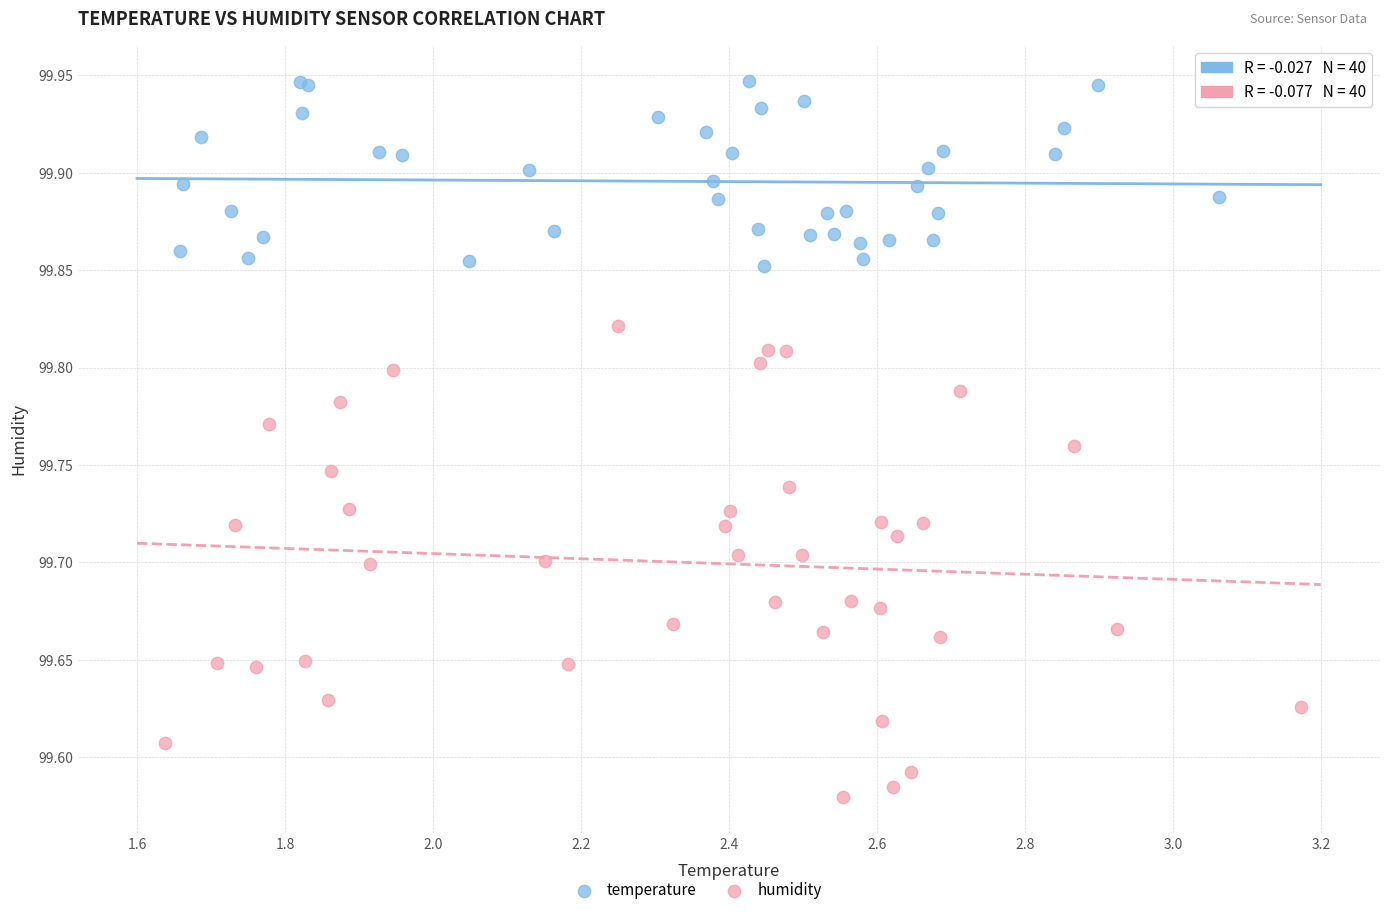

Which series reaches the maximum Y coordinate?

temperature